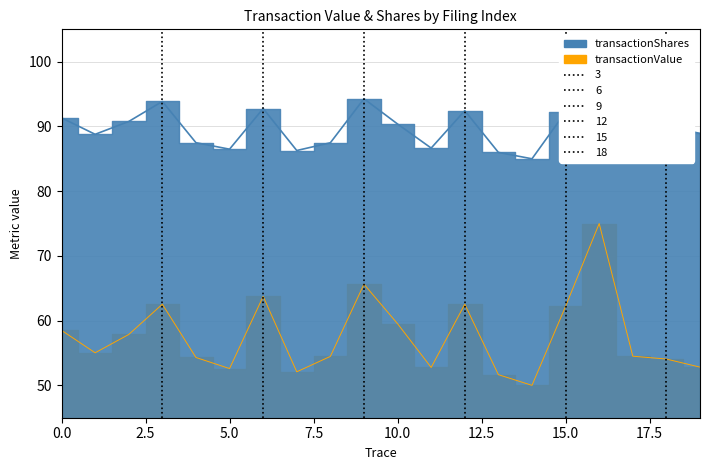

What is the total value across all series at 1?

143.8